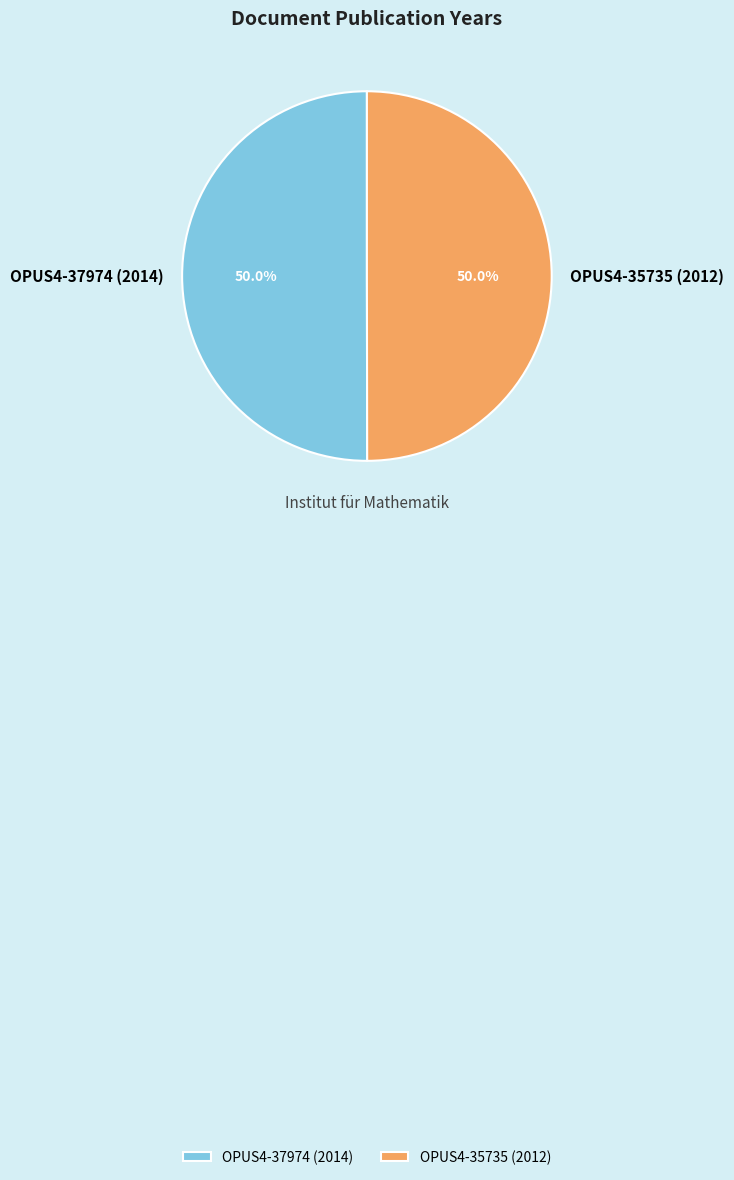

Is the sum of OPUS4-37974 (2014) and OPUS4-35735 (2012) greater than half?

Yes